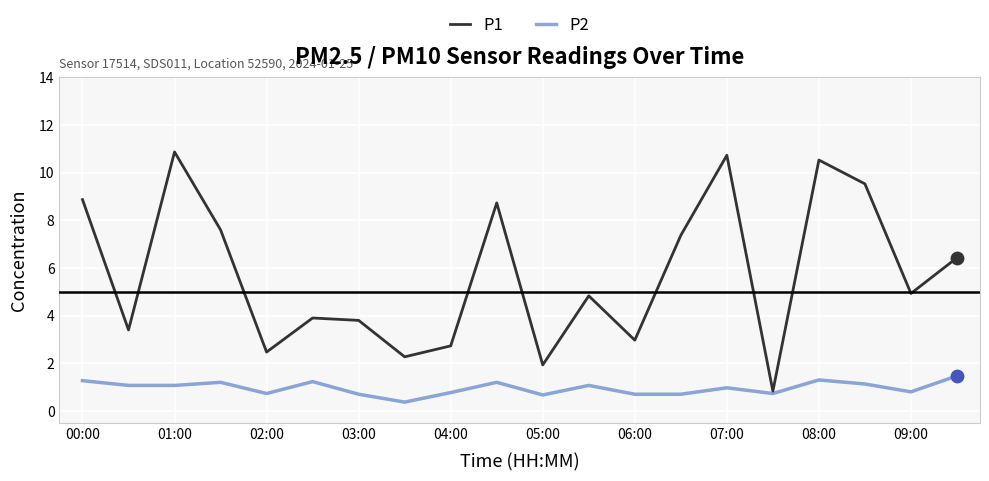

Which series has the largest range (max minus min)?

P1